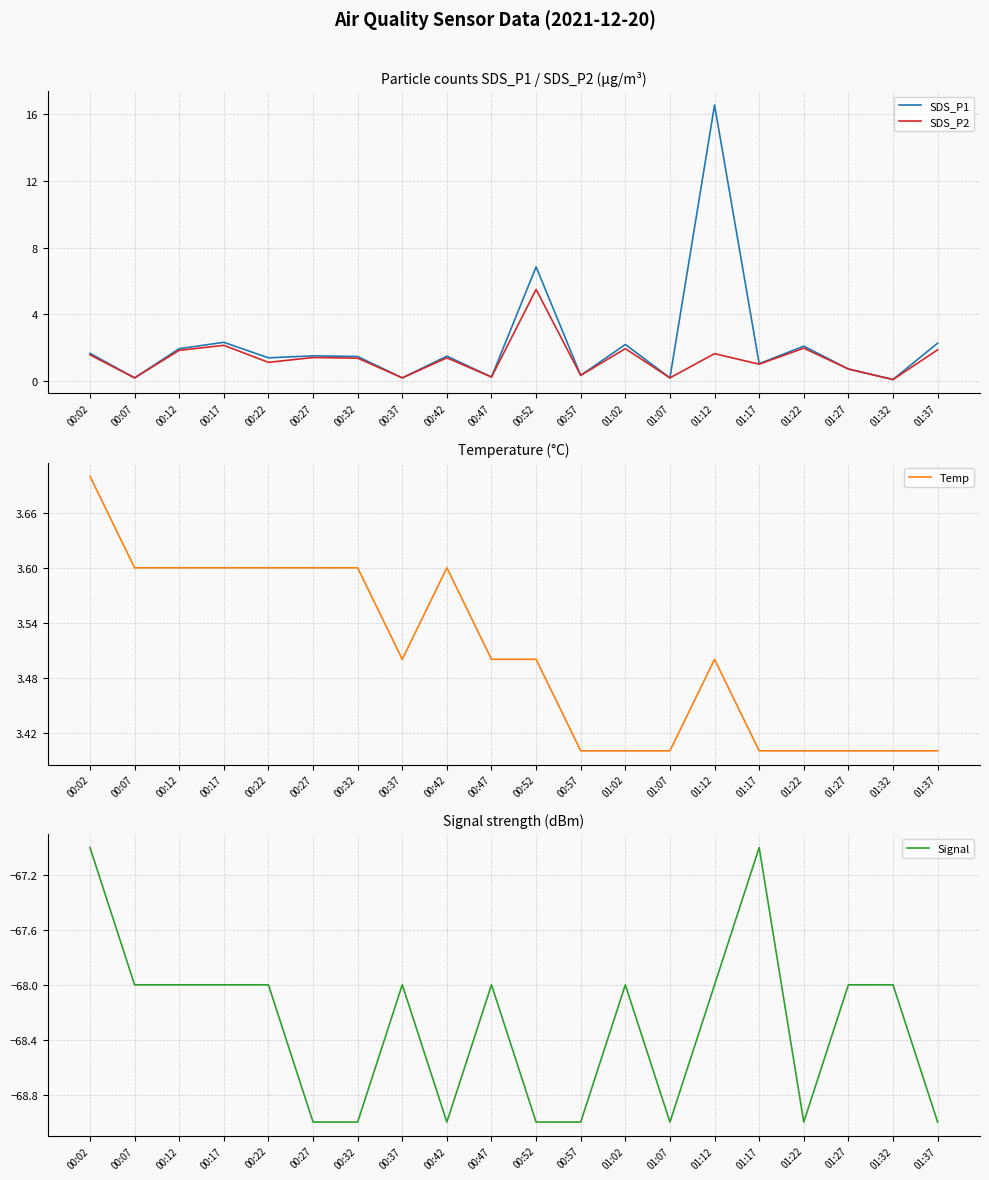

Does the chart display data point markers on the line(s)?

No